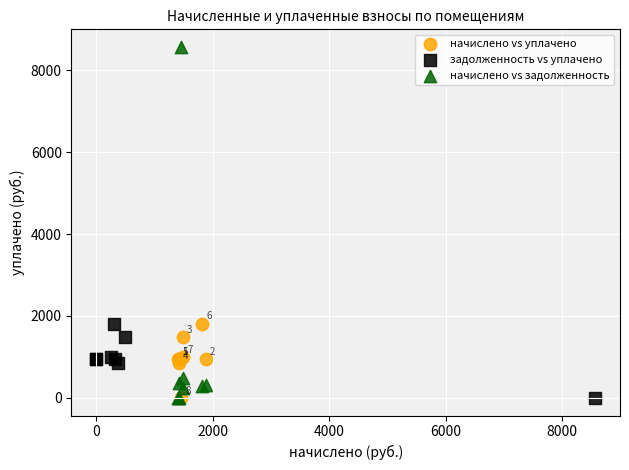

Which series contains the highest Y value?

начислено vs задолженность